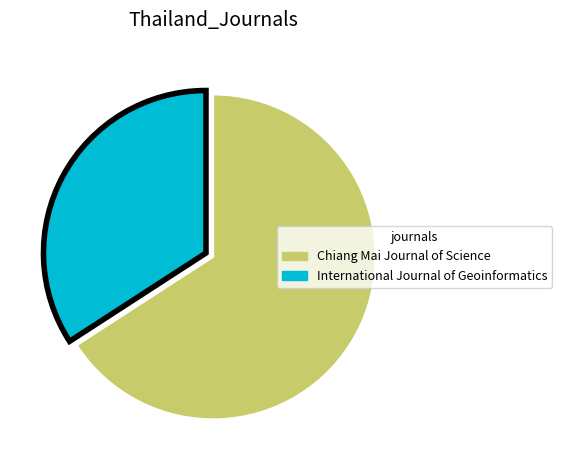

Rank the categories by value from highest to lowest.

Chiang Mai Journal of Science, International Journal of Geoinformatics